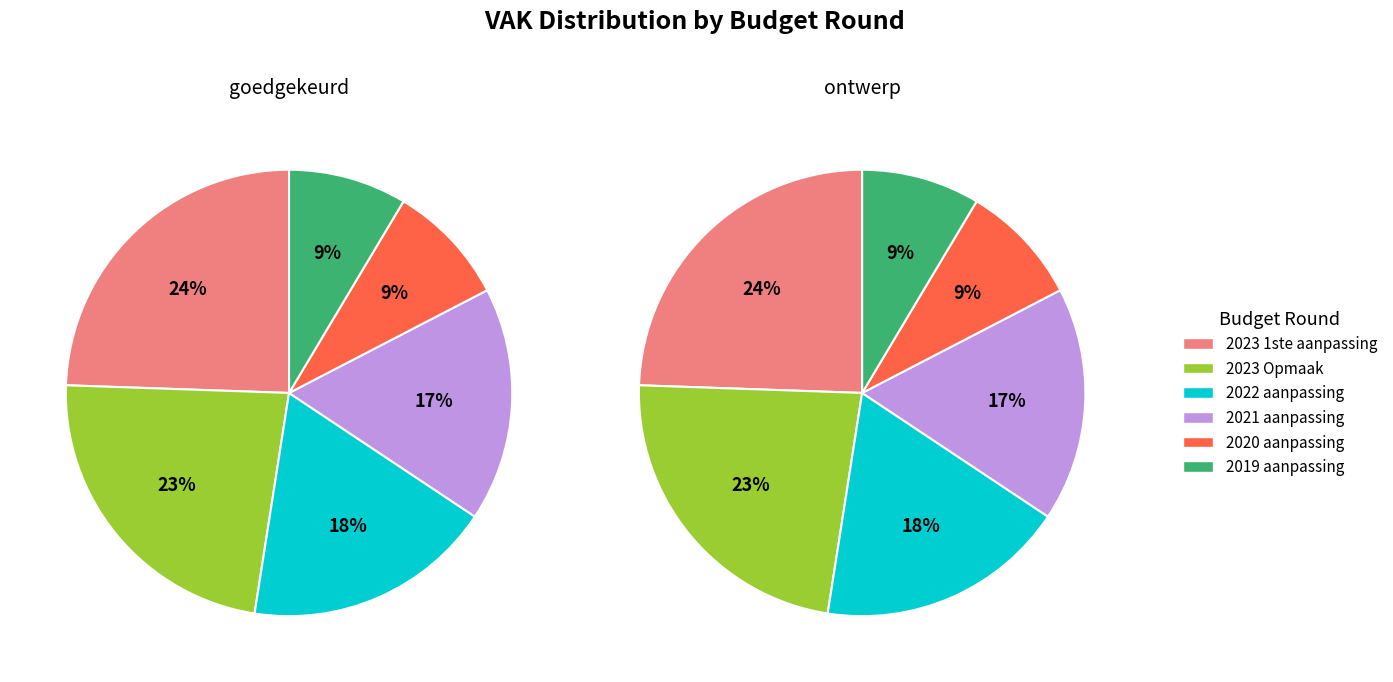

To the nearest percent, what portion does 2020 aanpassing represent?

9%